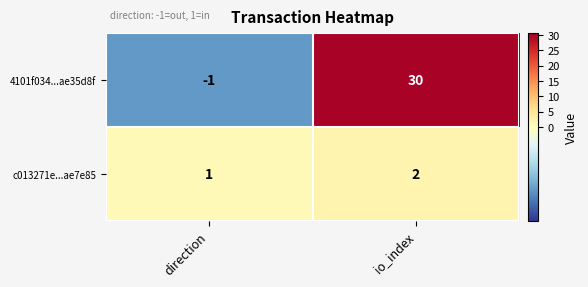

Which series has the largest range (max minus min)?

4101f034...ae35d8f